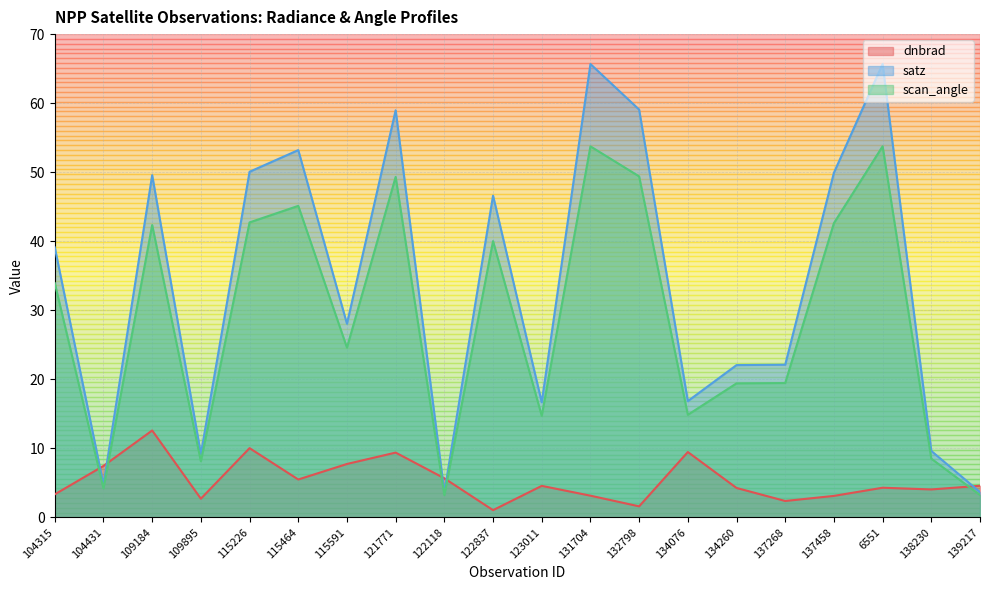

What is the difference between the satz values at 6551 and 139217?

62.0